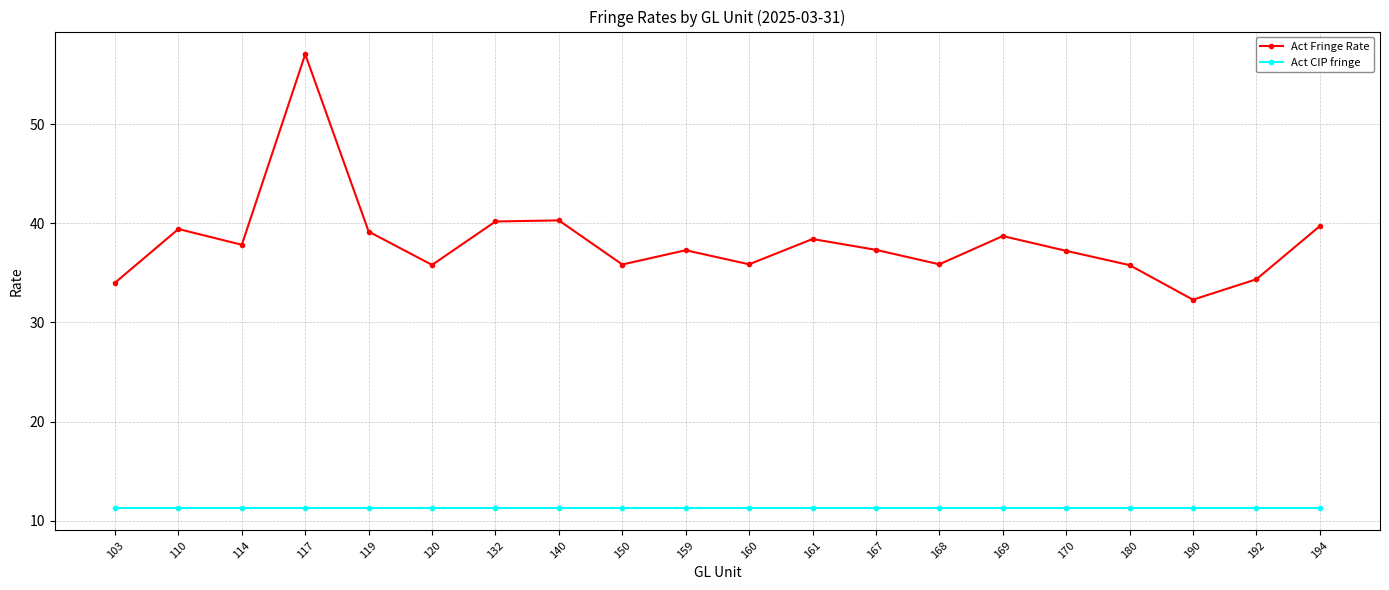

List the series in order of their overall mean, highest first.

Act Fringe Rate, Act CIP fringe